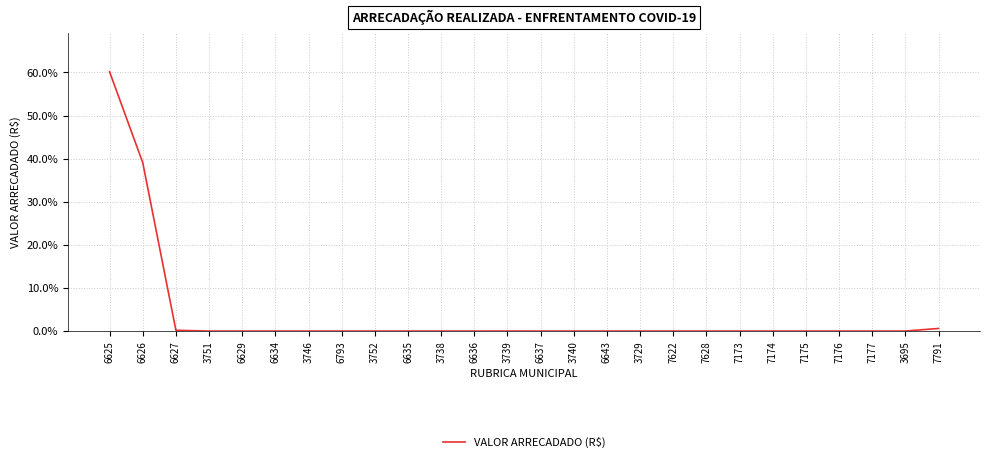

Read the value at 6626.

39.1